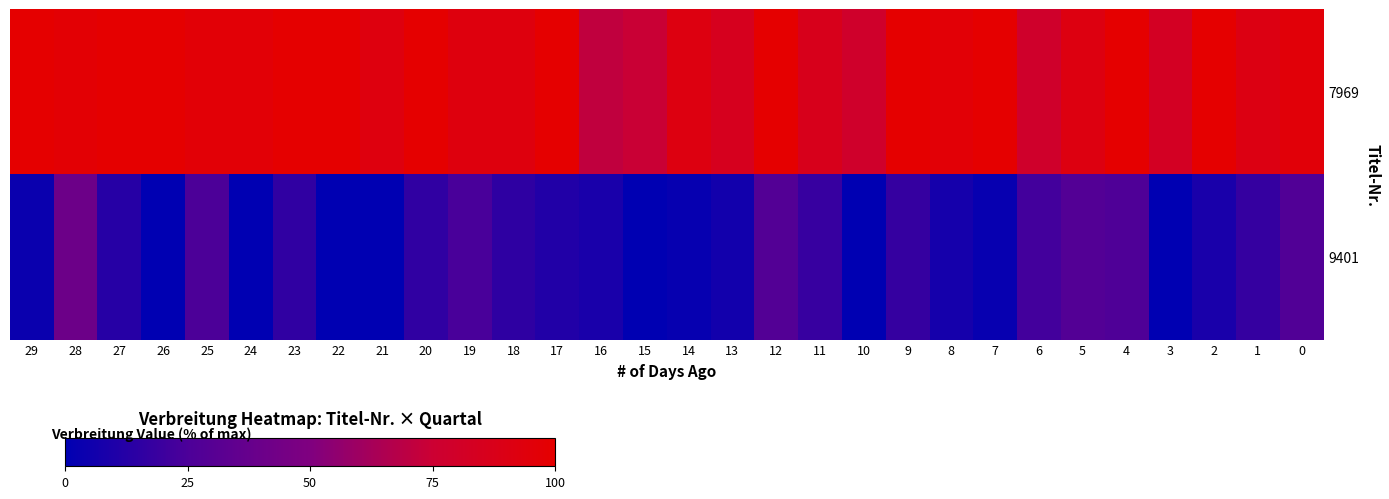

Which category has the lowest value across all series?

26